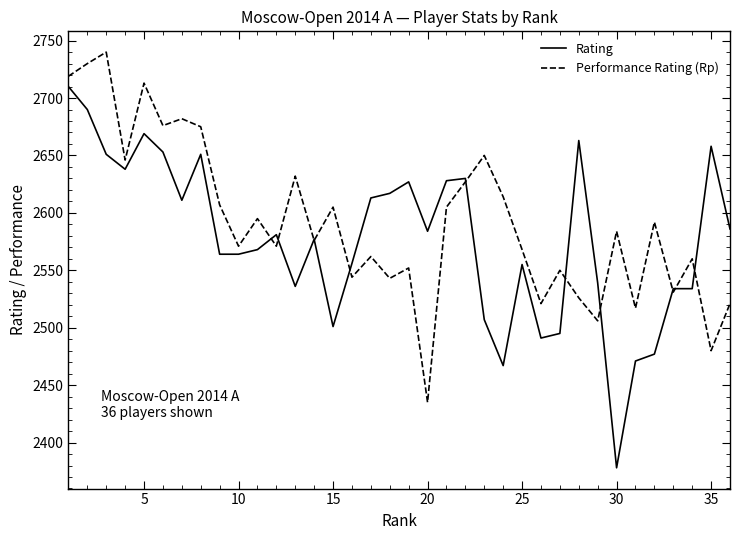

Rank the series by their maximum value, from highest to lowest.

Performance Rating (Rp), Rating